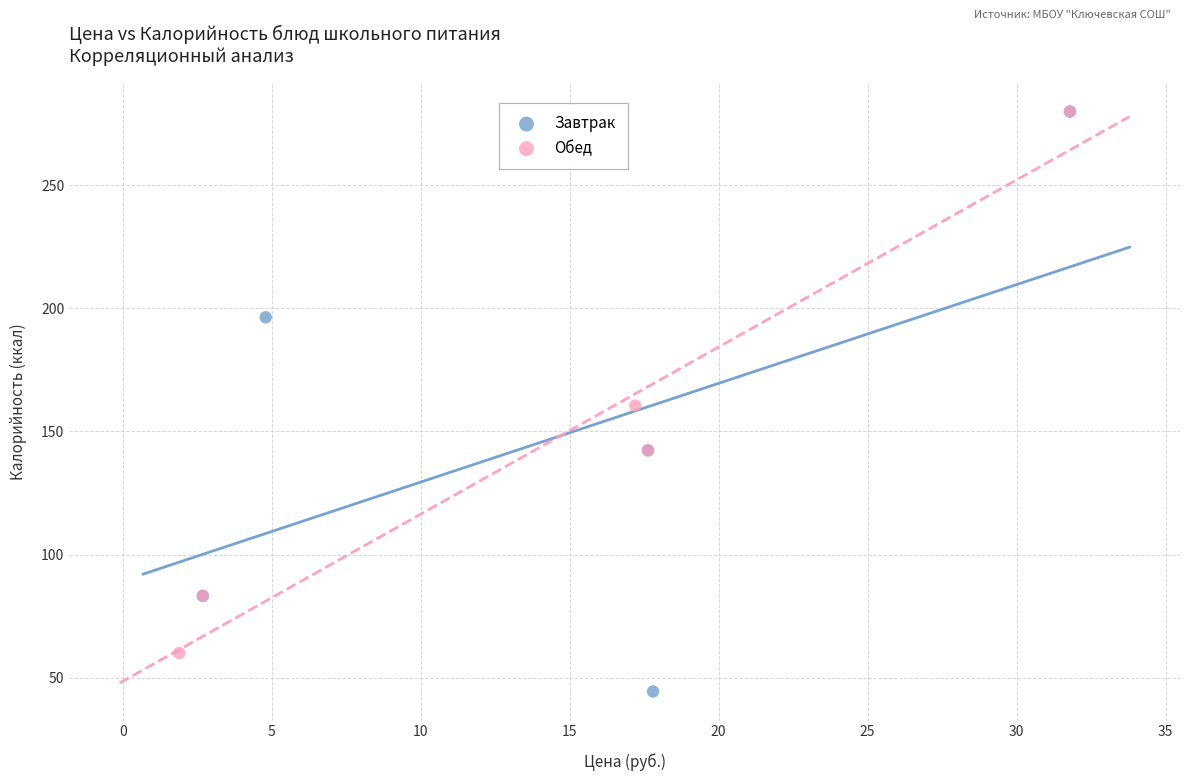

Which series has the widest spread of Y values?

Завтрак